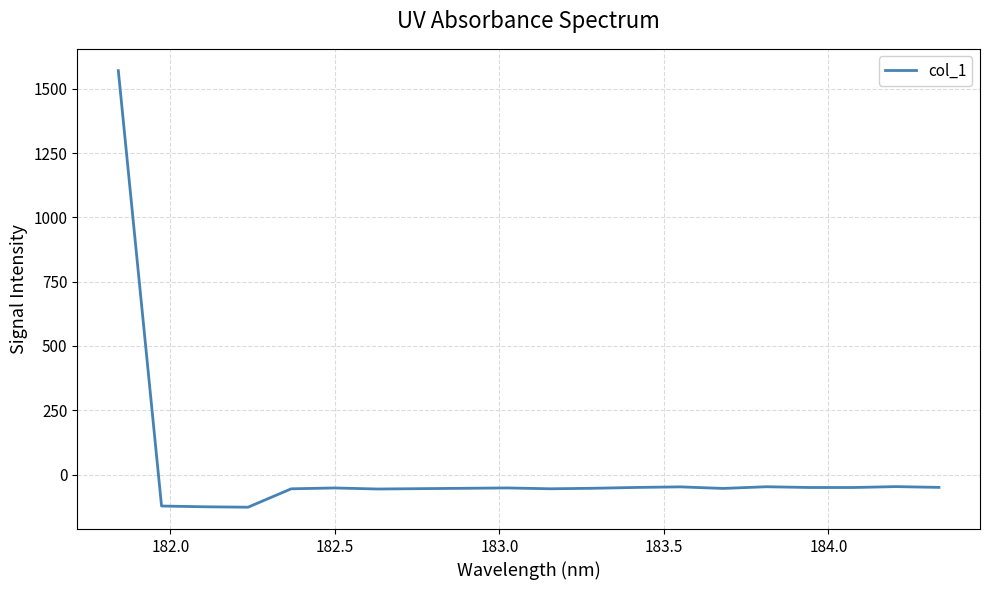

Is this an area chart (filled region under the line)?

No